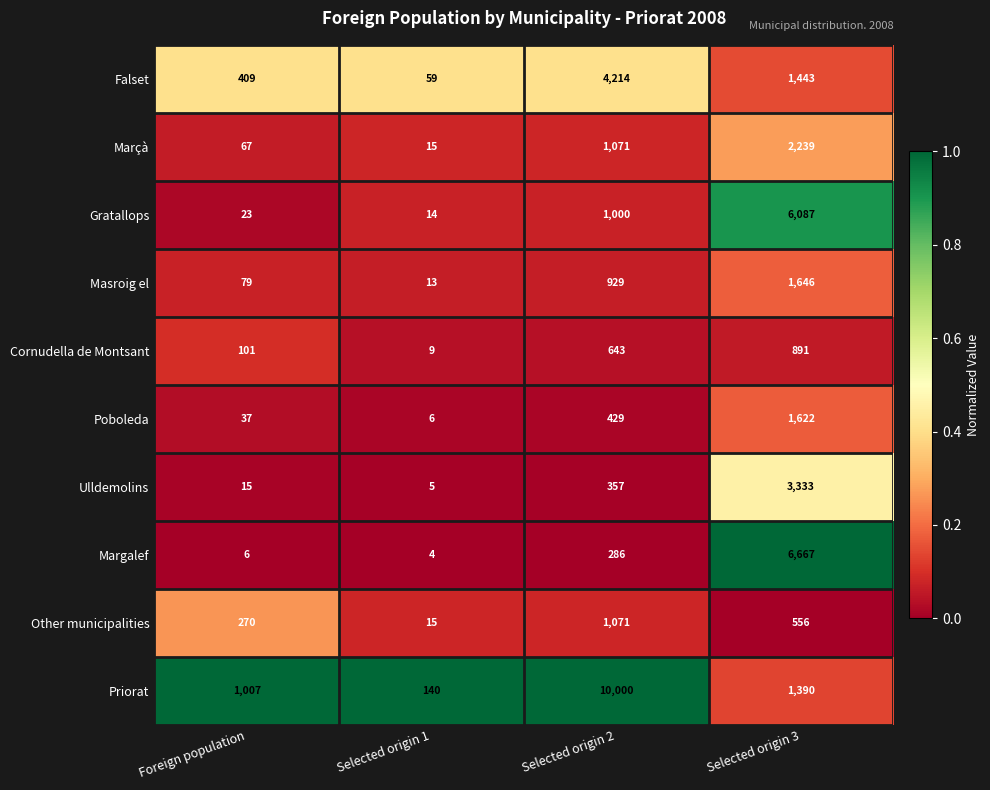

Which series has the largest total across all categories?

Priorat